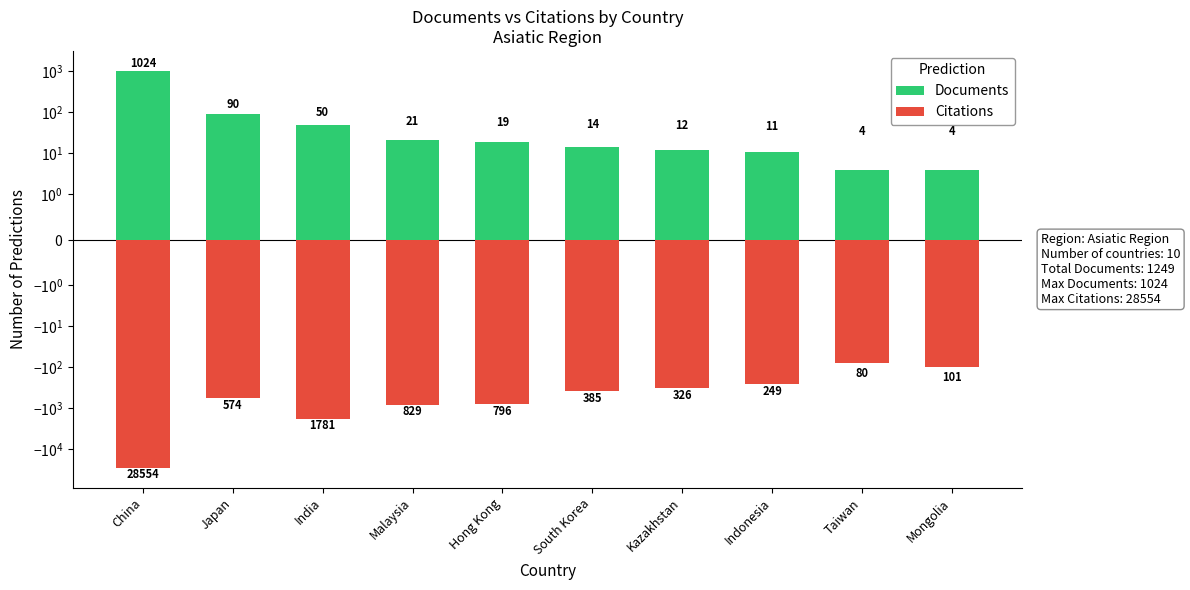

Reading left to right, list all the values displayed in this chart.

Documents: China=1024	Japan=90	India=50	Malaysia=21	Hong Kong=19	South Korea=14	Kazakhstan=12	Indonesia=11	Taiwan=4	Mongolia=4
Citations: China=-28554	Japan=-574	India=-1781	Malaysia=-829	Hong Kong=-796	South Korea=-385	Kazakhstan=-326	Indonesia=-249	Taiwan=-80	Mongolia=-101